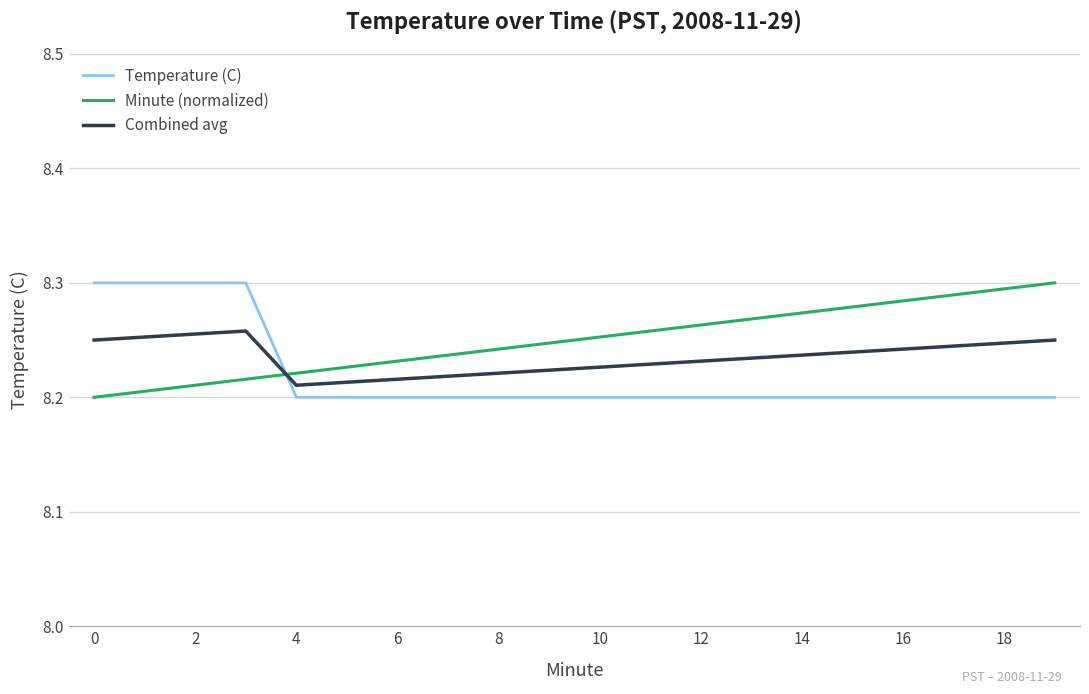

How many times do Temperature (C) and Minute (normalized) cross each other?

1